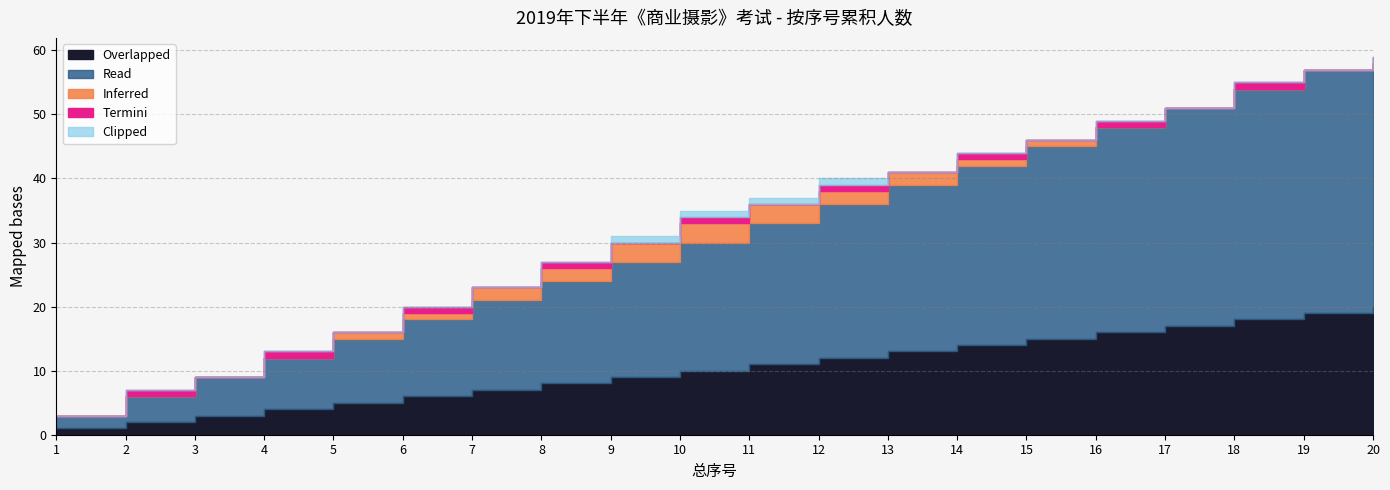

What are all the series names shown in the legend?

Overlapped, Read, Inferred, Termini, Clipped